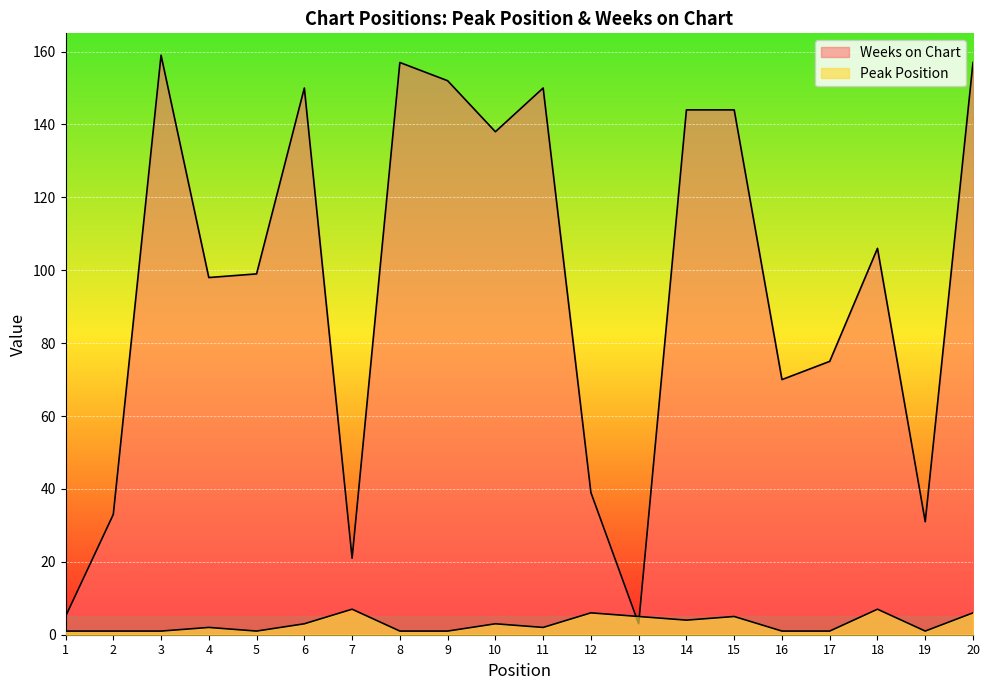

Rank the categories by Weeks on Chart value from lowest to highest.

13, 1, 7, 19, 2, 12, 16, 17, 4, 5, 18, 10, 14, 15, 6, 11, 9, 8, 20, 3